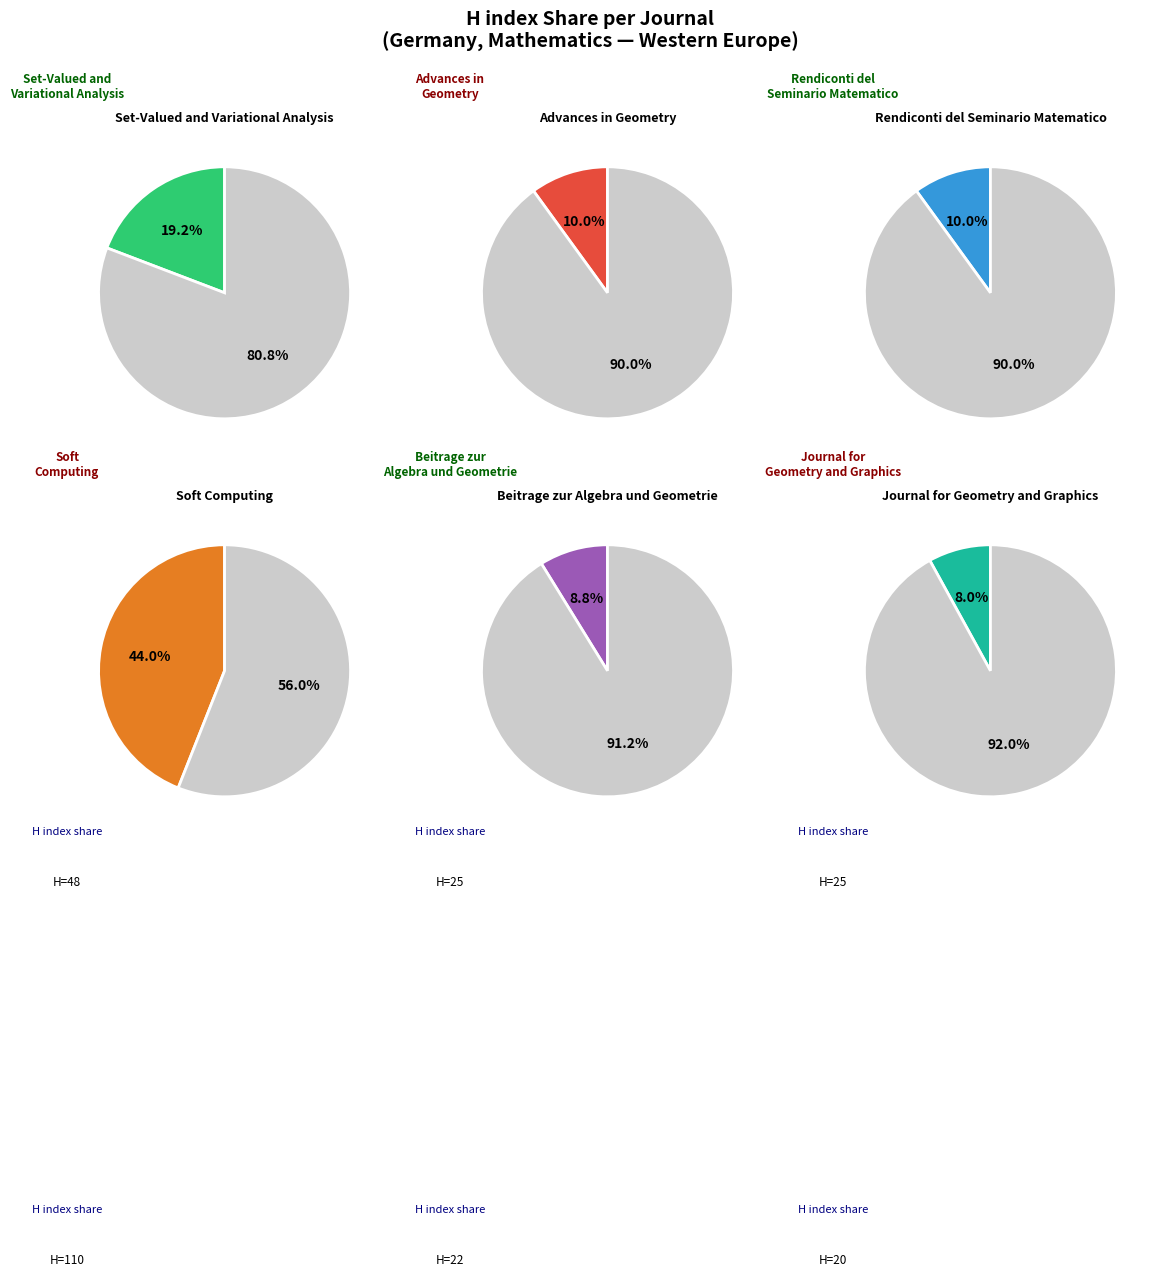

The Beitrage zur
Algebra und Geometrie slice represents 9% of the pie. True or false?

True